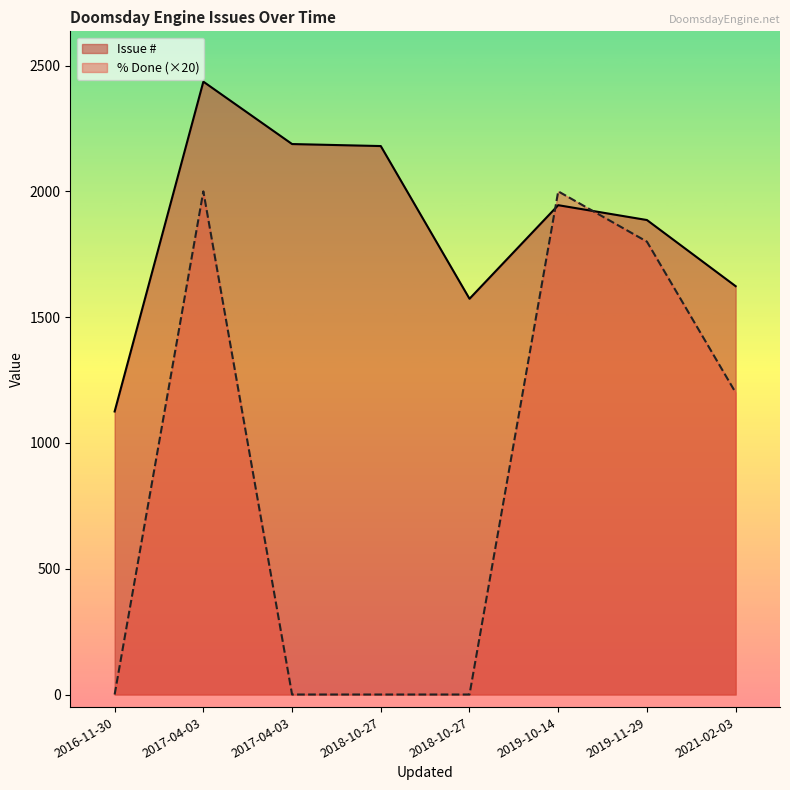

Reading left to right, extract all data points from this chart.

Issue #: 2016-11-30=1125	2017-04-03=2436	2017-04-03=2188	2018-10-27=2180	2018-10-27=1573	2019-10-14=1945	2019-11-29=1886	2021-02-03=1623
% Done: 2016-11-30=0	2017-04-03=2000	2017-04-03=0	2018-10-27=0	2018-10-27=0	2019-10-14=2000	2019-11-29=1800	2021-02-03=1200